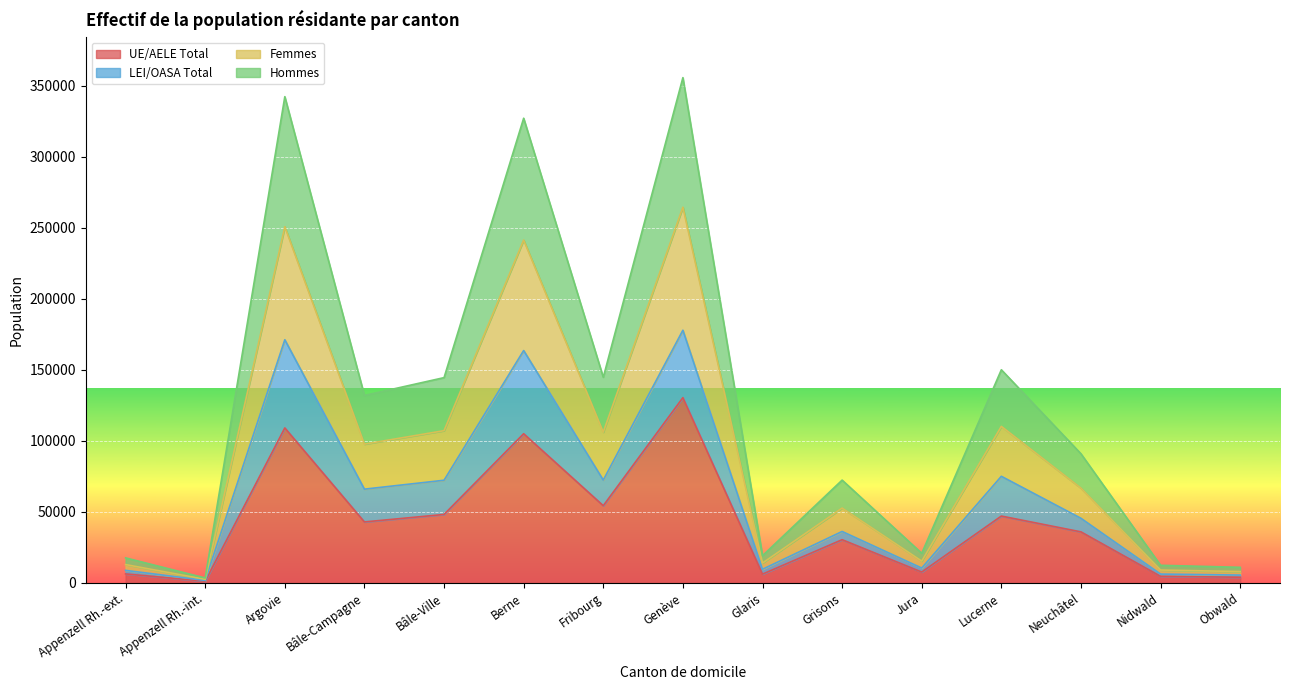

What is the label of the 5th point from the right?

Jura